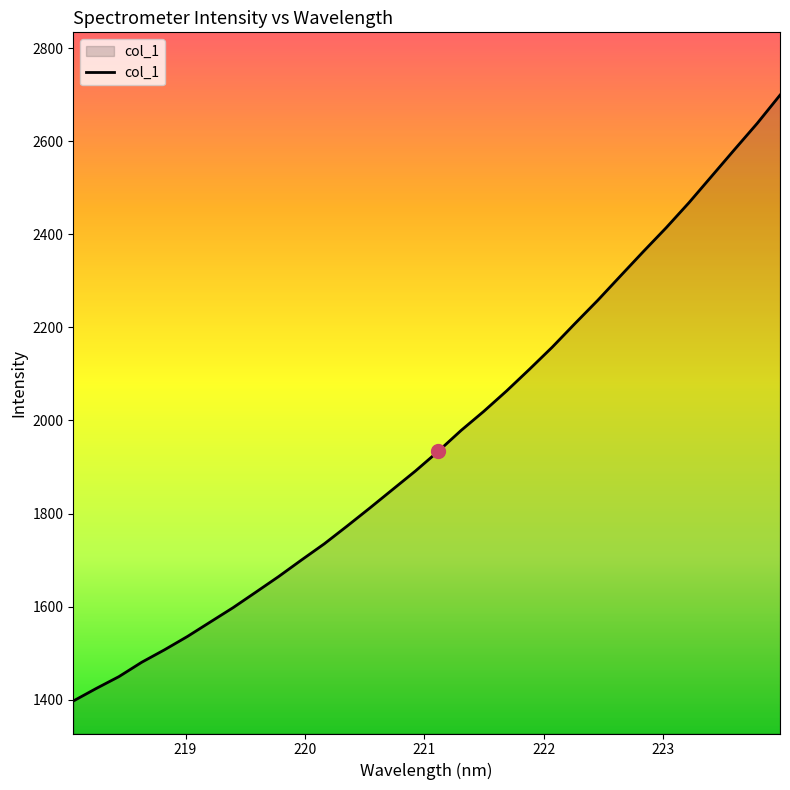

What is the maximum value shown in the chart?

2699.5